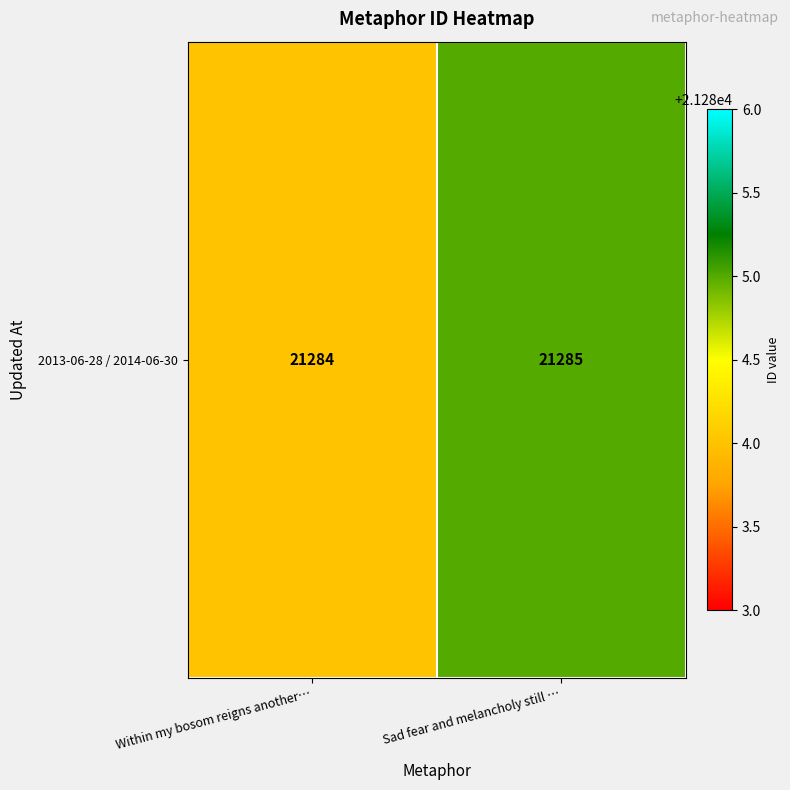

What is the average value?

21284